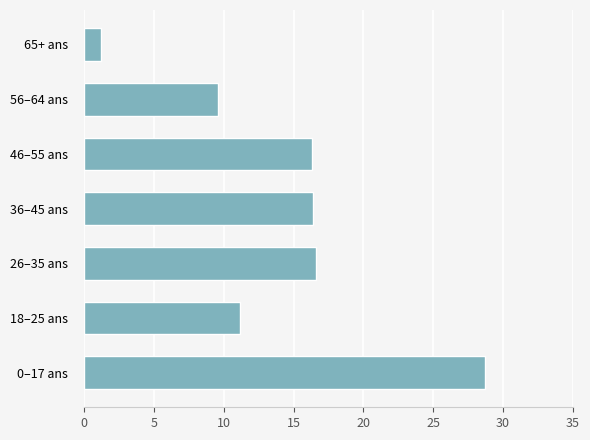

Which category has the highest value across all series?

0–17 ans